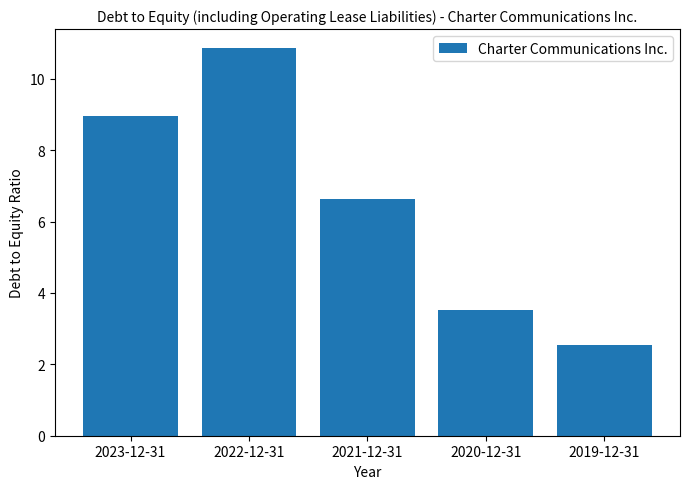

Which has a higher value, 2023-12-31 or 2021-12-31?

2023-12-31